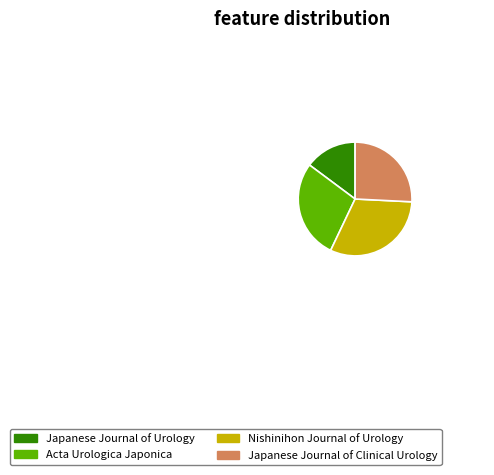

Rank the categories by value from highest to lowest.

Nishinihon Journal of Urology, Acta Urologica Japonica, Japanese Journal of Clinical Urology, Japanese Journal of Urology